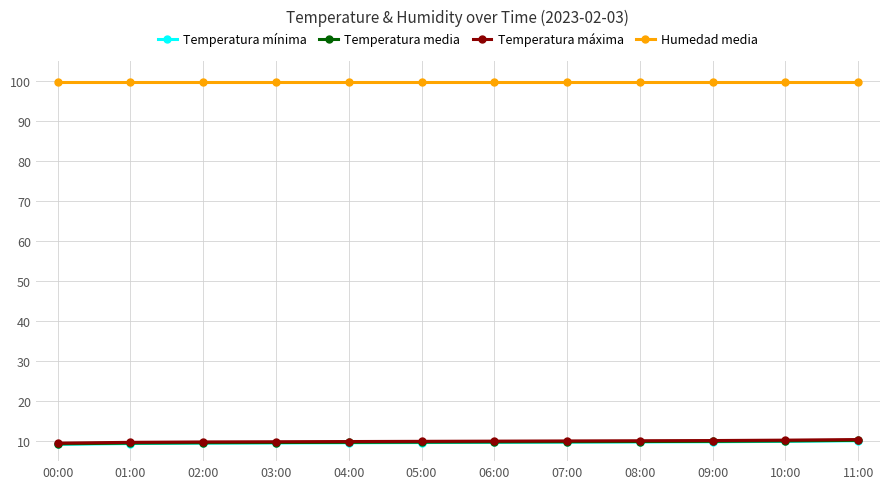

Is this an area chart (filled region under the line)?

No